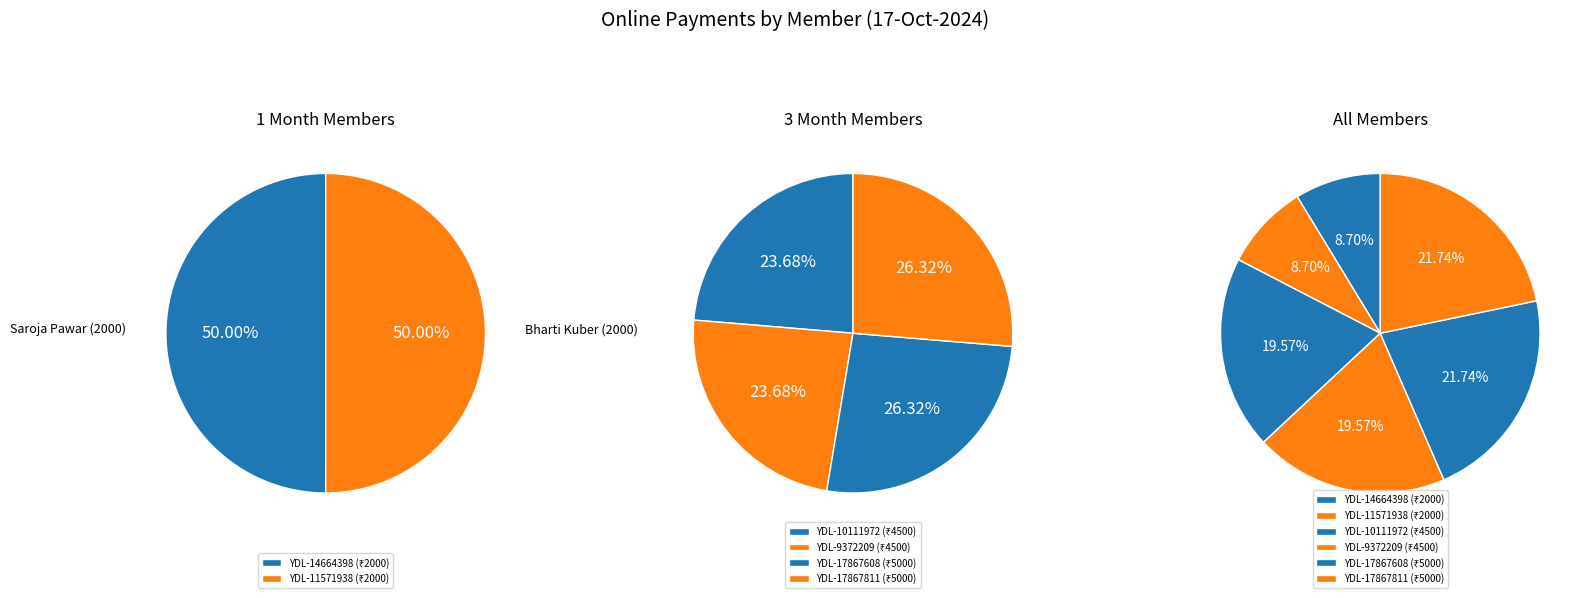

Which category has the biggest portion of the pie?

YDL-17867608